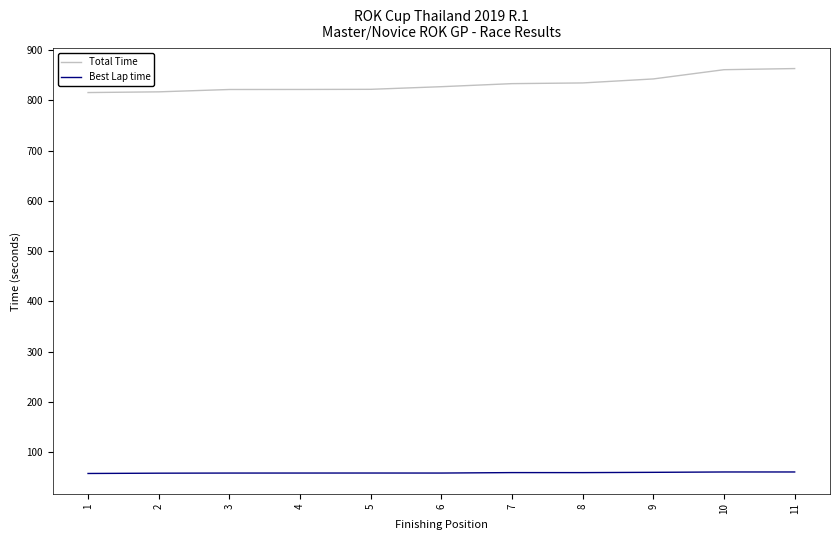

What is the total value across all series at 1?

872.7